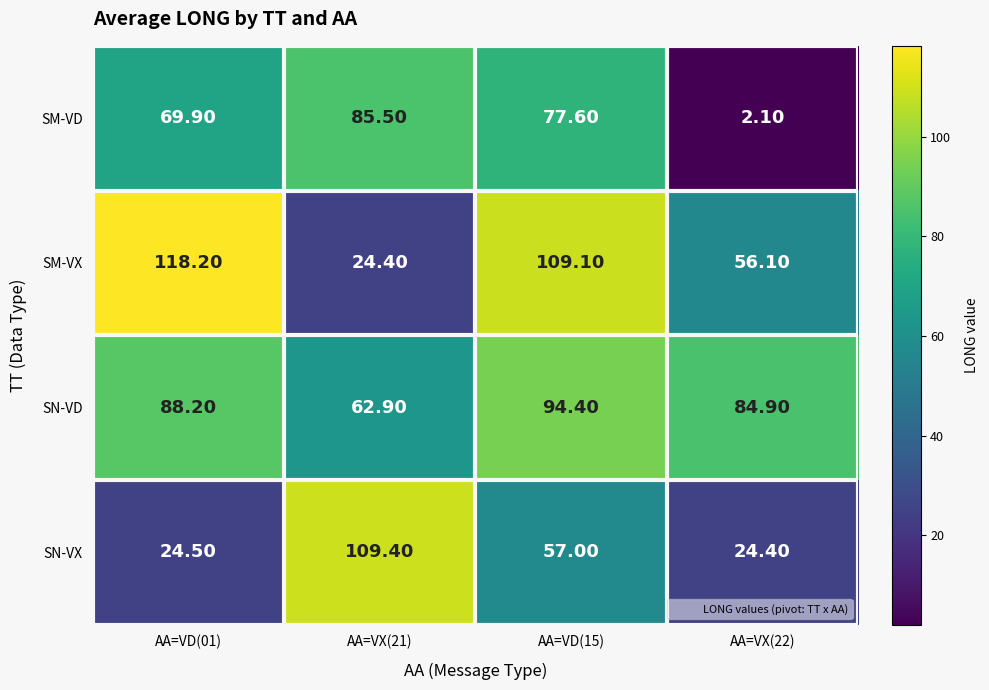

What is the difference between the maximum and minimum values in the SN-VX series?

85.0